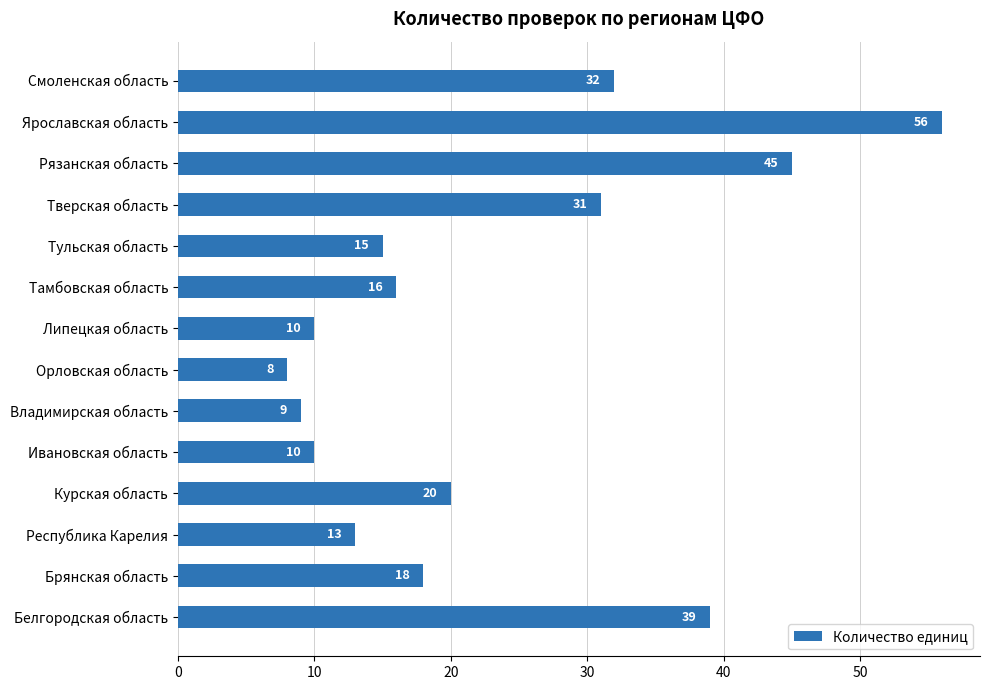

Is it true that the value at Ивановская область is 10?

True